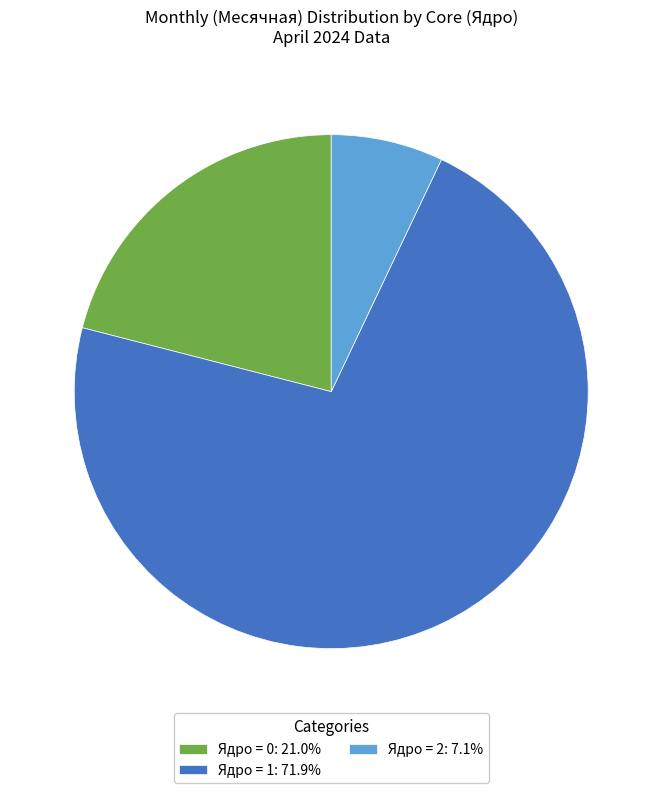

How many segments does this pie chart have?

3